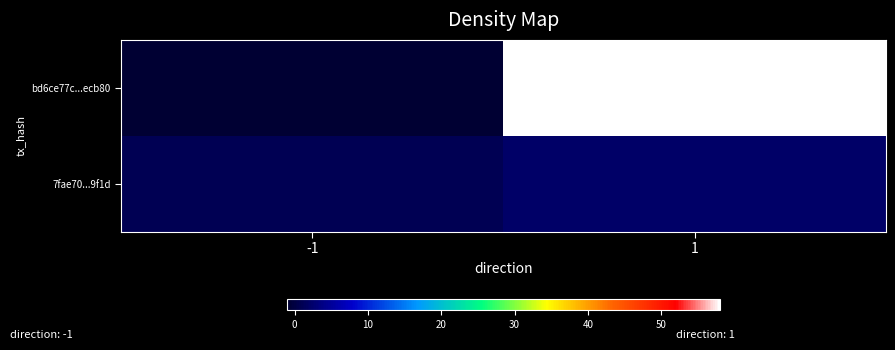

Which category has the highest value across all series?

1